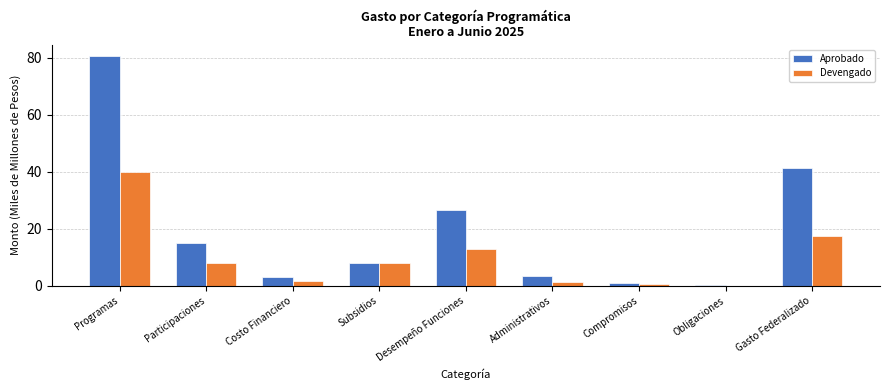

Where is Aprobado nearest to the value 40?

Gasto Federalizado